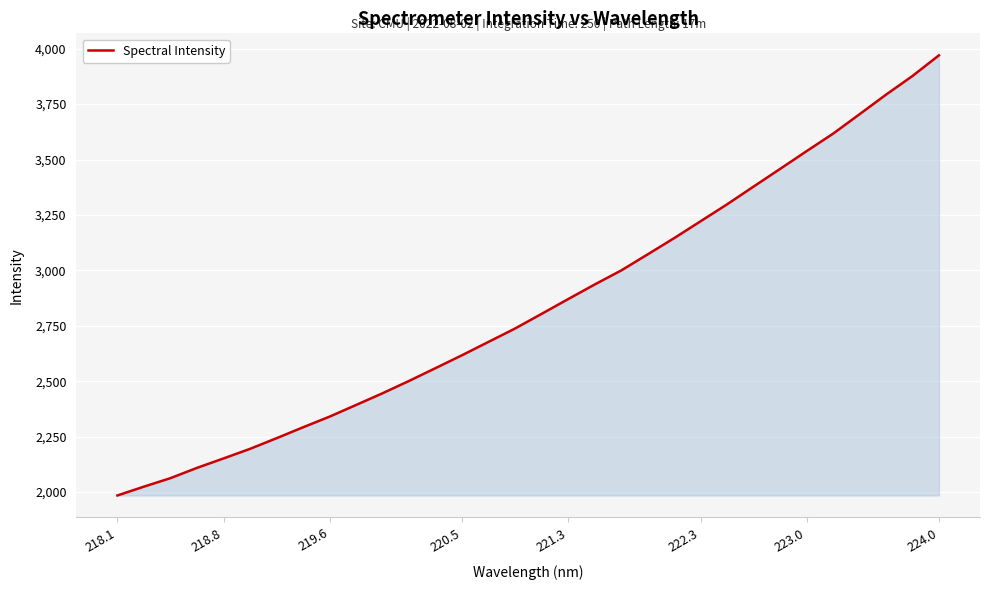

What is the greatest value displayed?

3969.9